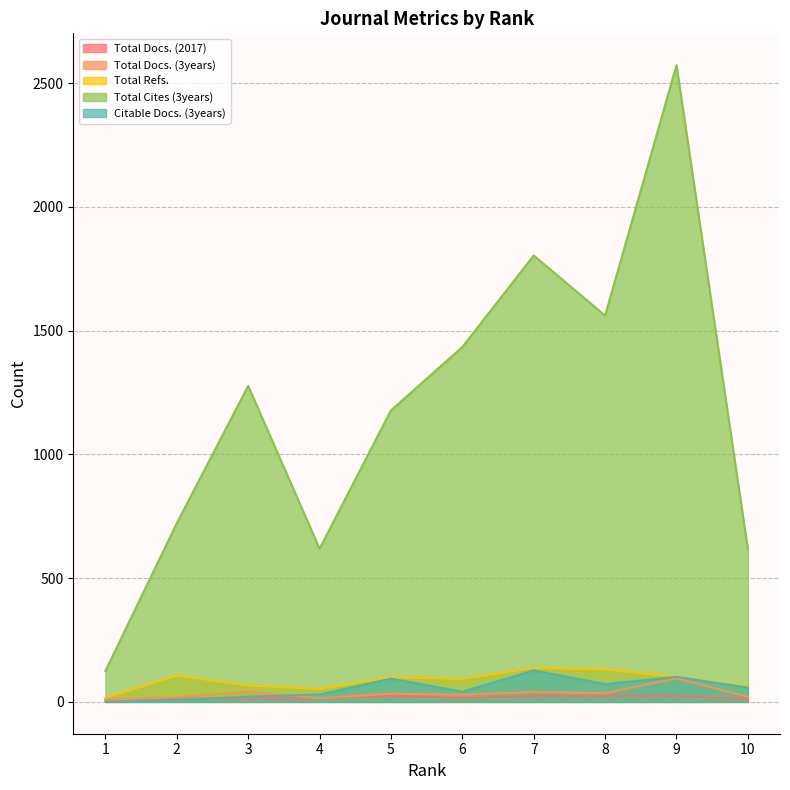

At which category is the sum across all series the highest?

9